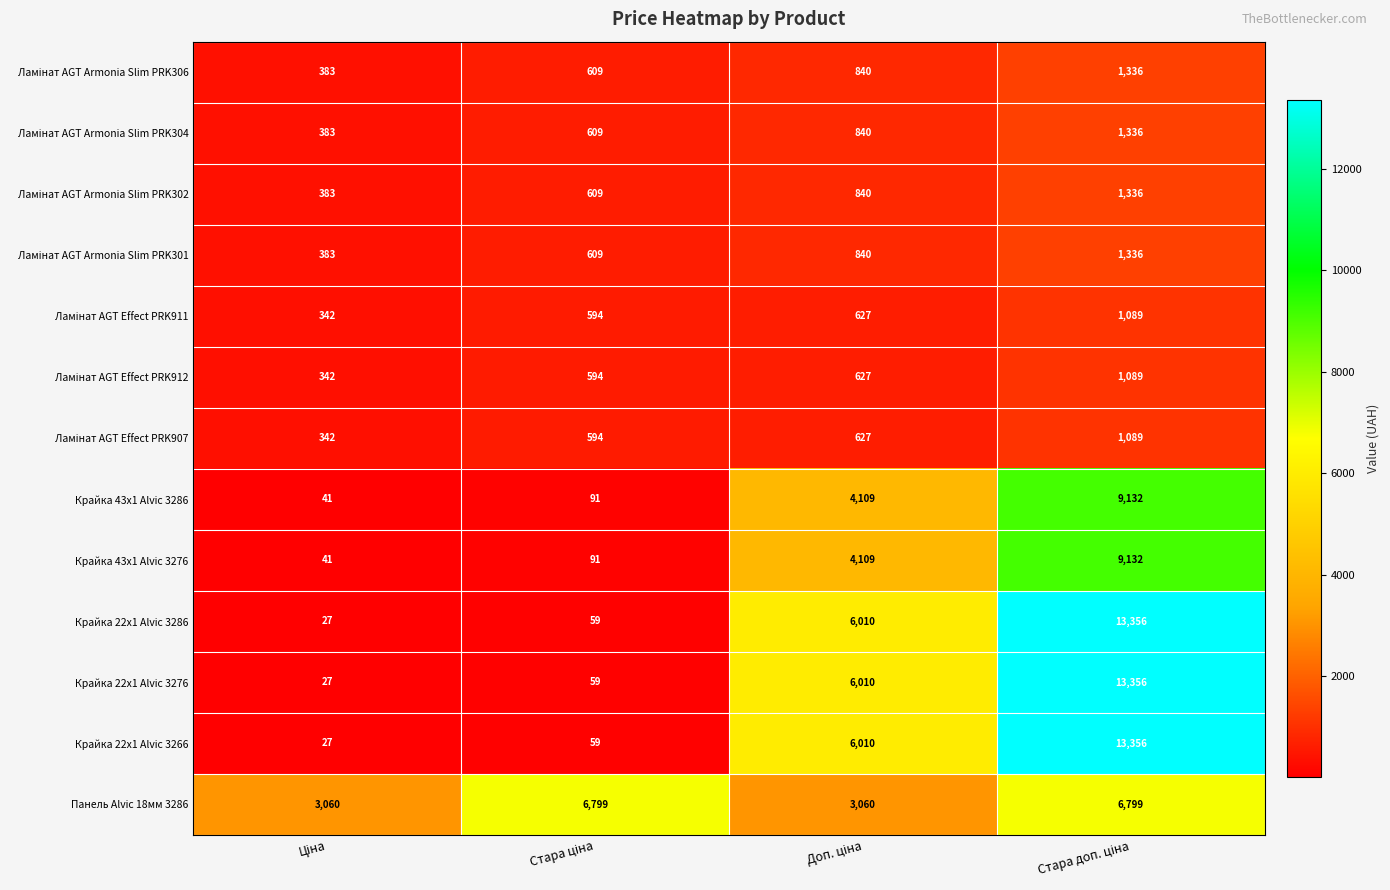

Which series has the largest total across all categories?

Панель Alvic 18мм 3286